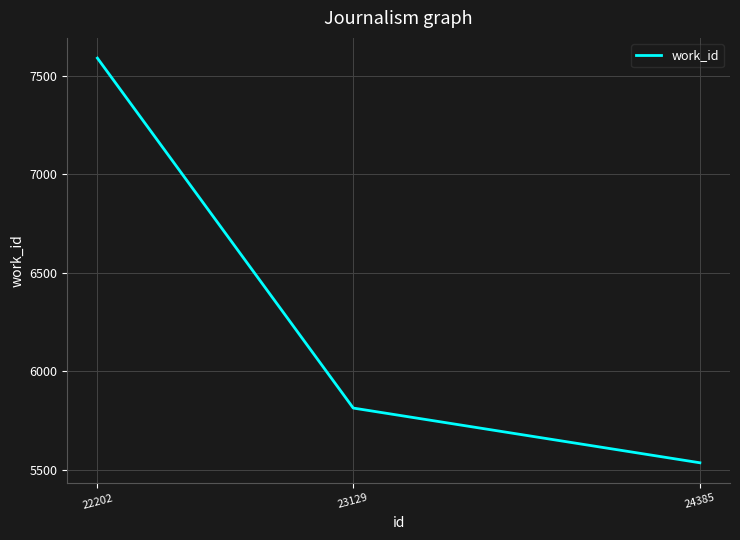

What is the change in value from 22202 to 23129?

-1778